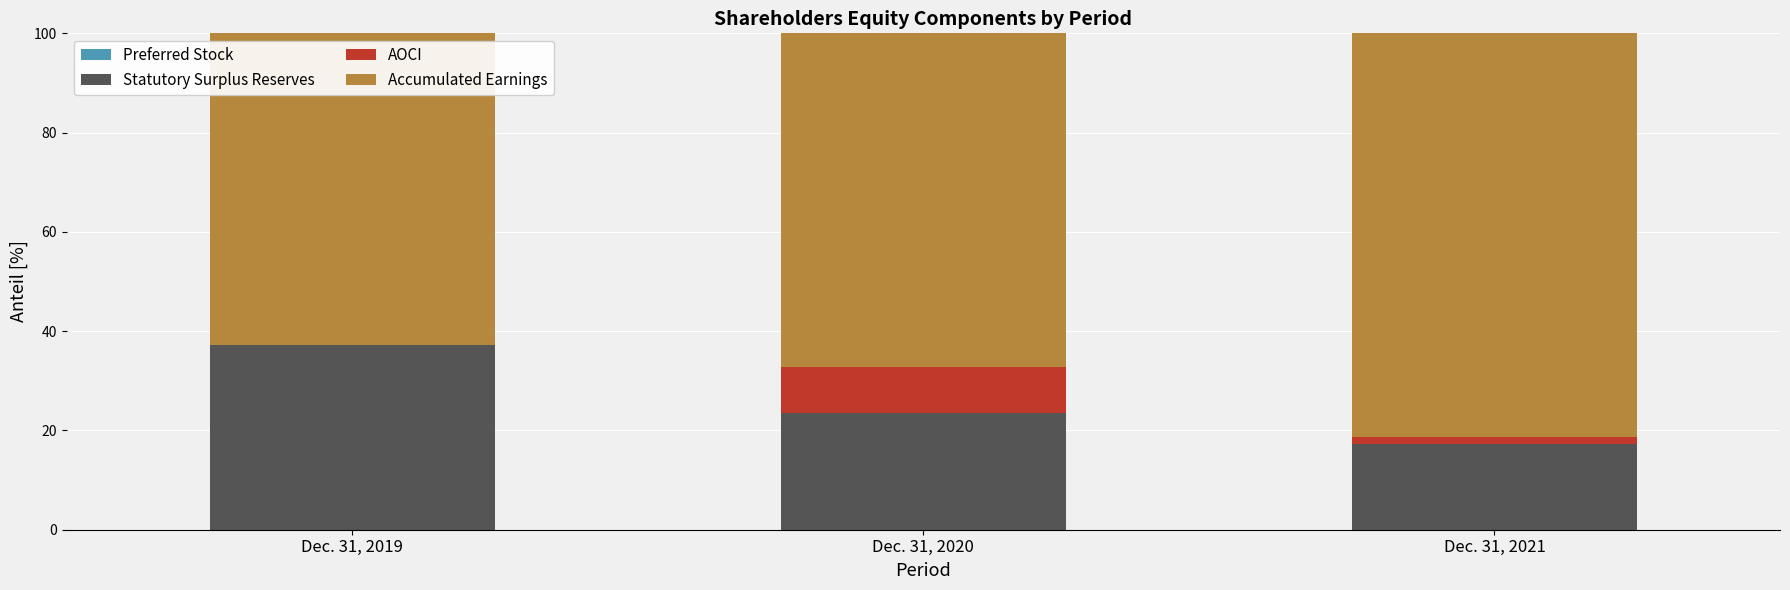

What is the sum of all Accumulated Earnings values?

211.3